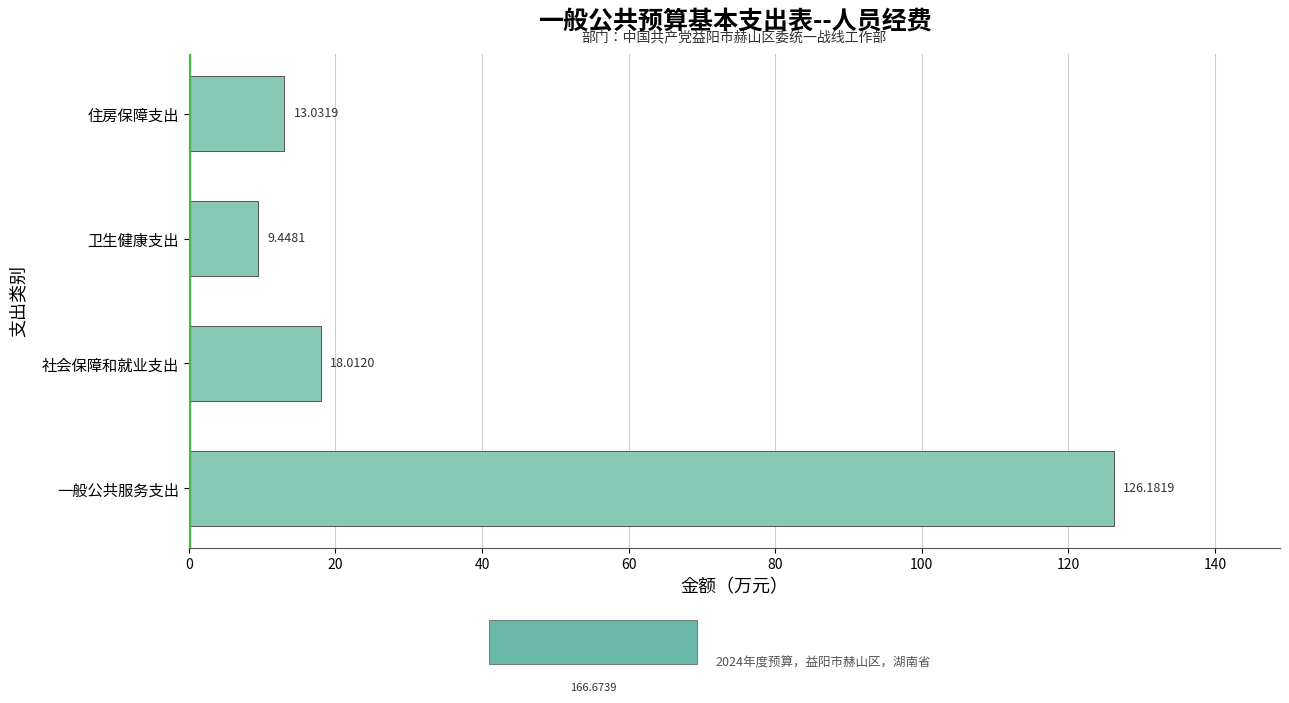

The chart shows a value of 168.3 at 0. True or false?

False